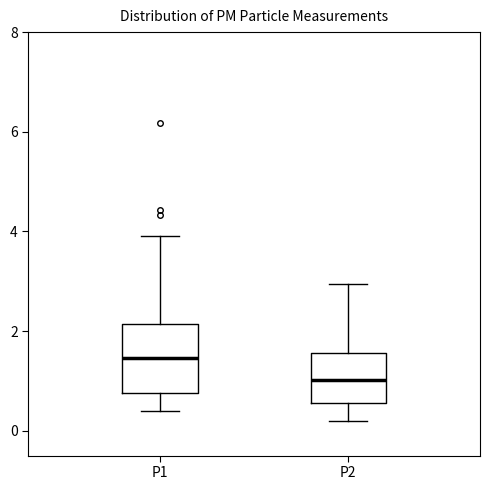

Reading left to right, transcribe this box plot: for each box, give where its median line is, the range the box spans, and where its two whiskers end, as read against the y-axis. The values are not printed on the chart, so give them approximately, as read against the axis.

P1: median 1.4, box 0.8 to 2.2, whiskers 0.4 to 4.0
P2: median 1.0, box 0.6 to 1.6, whiskers 0.2 to 3.0